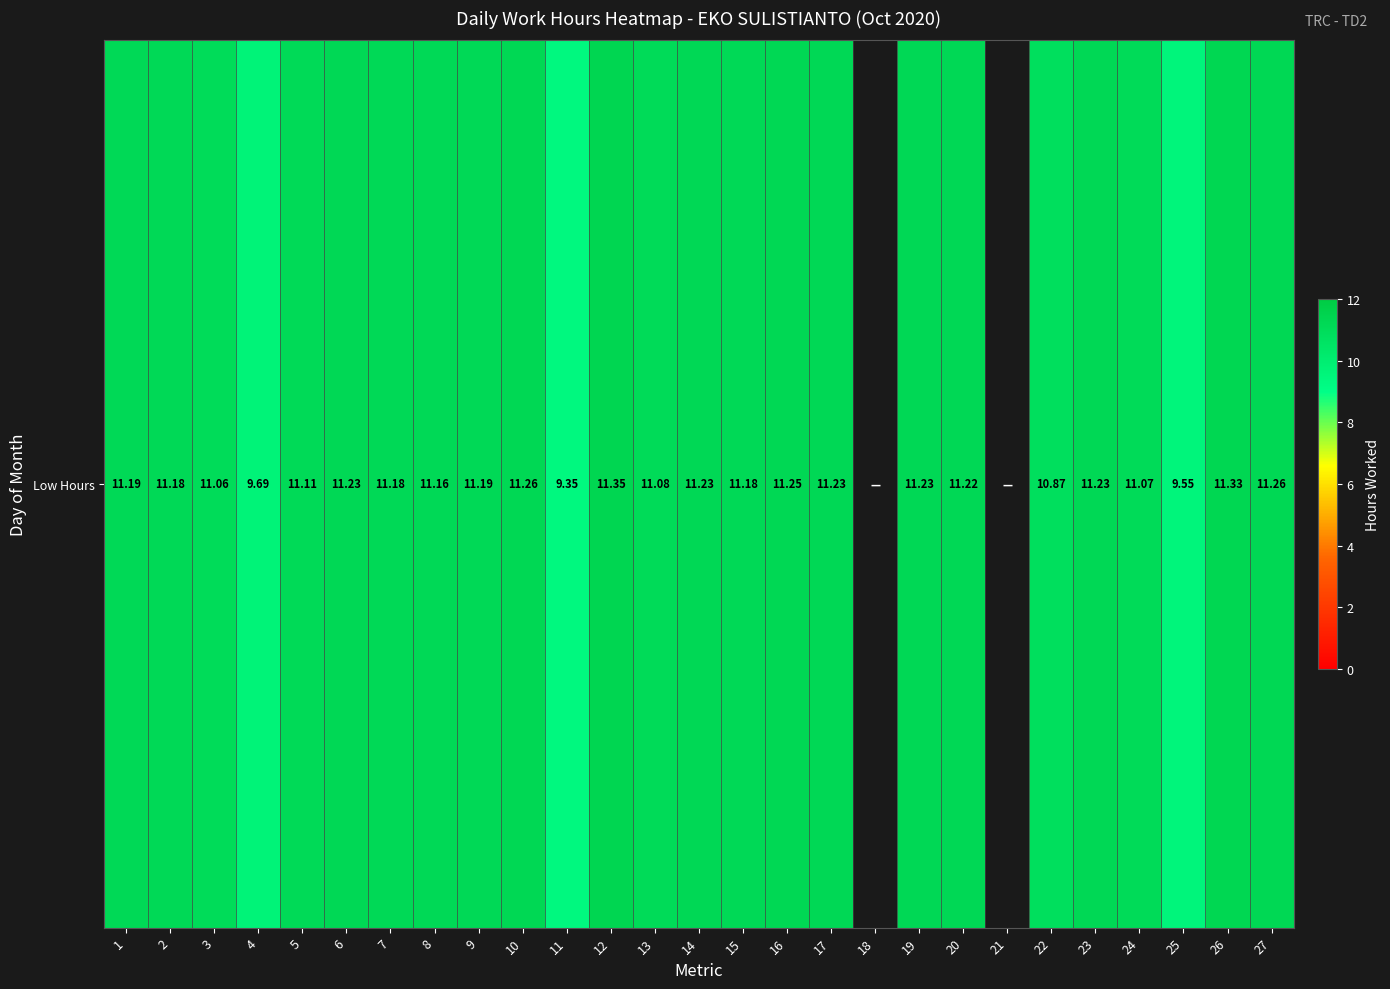

What is the change in value from 3 to 19?

+0.2